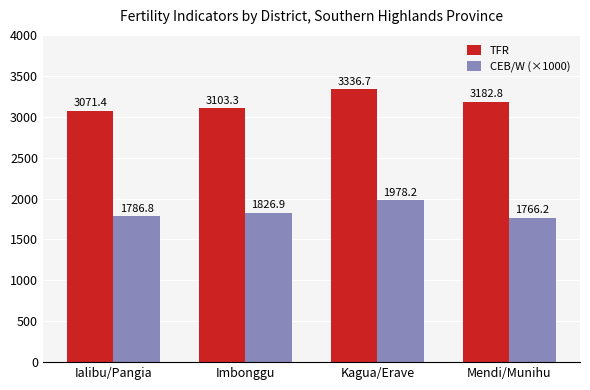

Is the value of TFR at Kagua/Erave greater than the value of CEB/W (×1000) at Ialibu/Pangia?

Yes